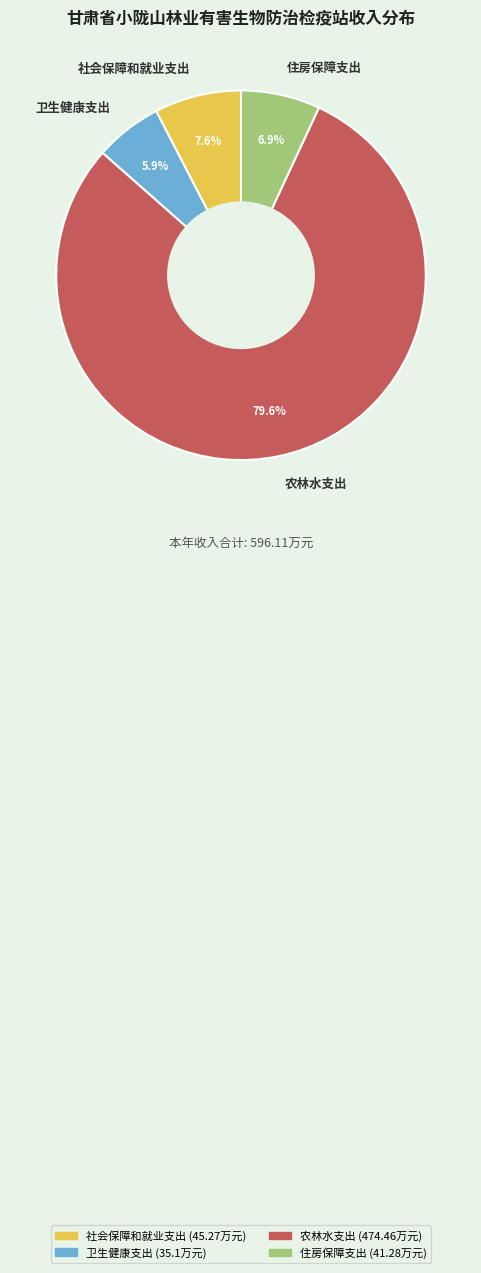

Does any single category account for the majority?

Yes